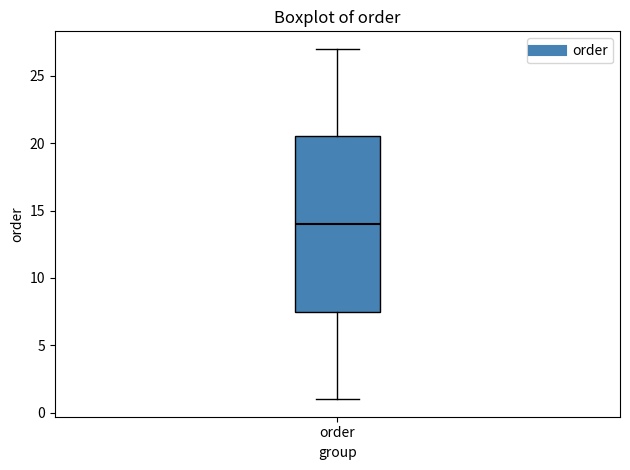

Where is the upper edge of the box for order on the y-axis? The values are not printed on the chart, so give them approximately, as read against the axis.

20.5